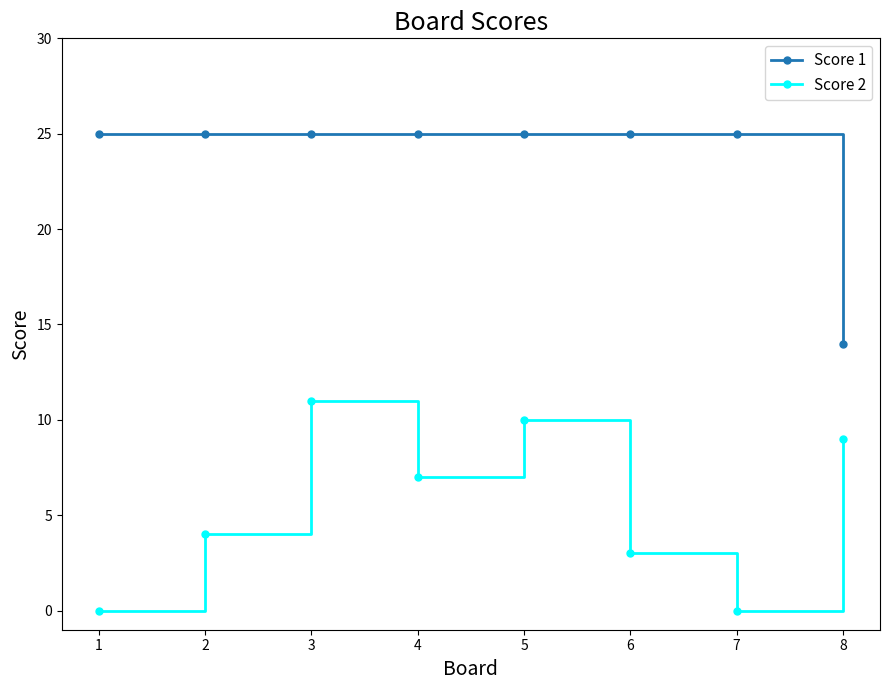

What value does the Score 2 series have at 5, to the nearest 10?

10